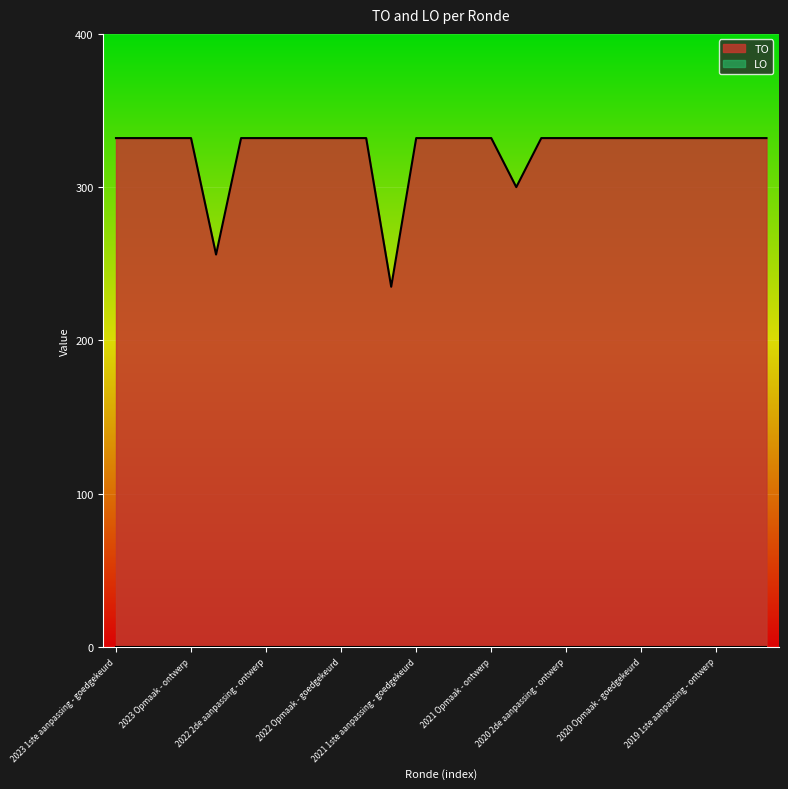

What is the ratio of the value at 2019 1ste aanpassing - goedgekeurd to the value at 2023 1ste aanpassing - goedgekeurd?

1.0